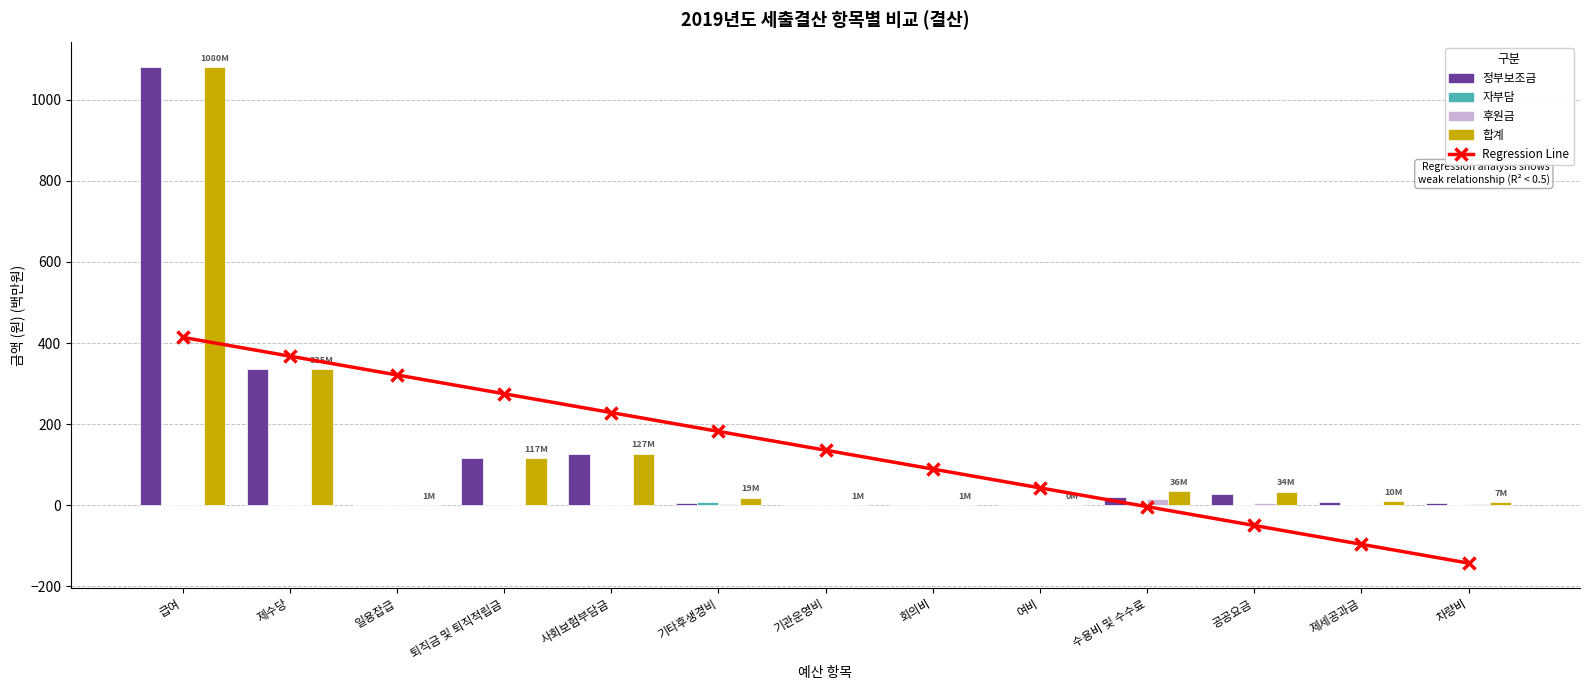

What is the average value of the 합계 series?

135.9